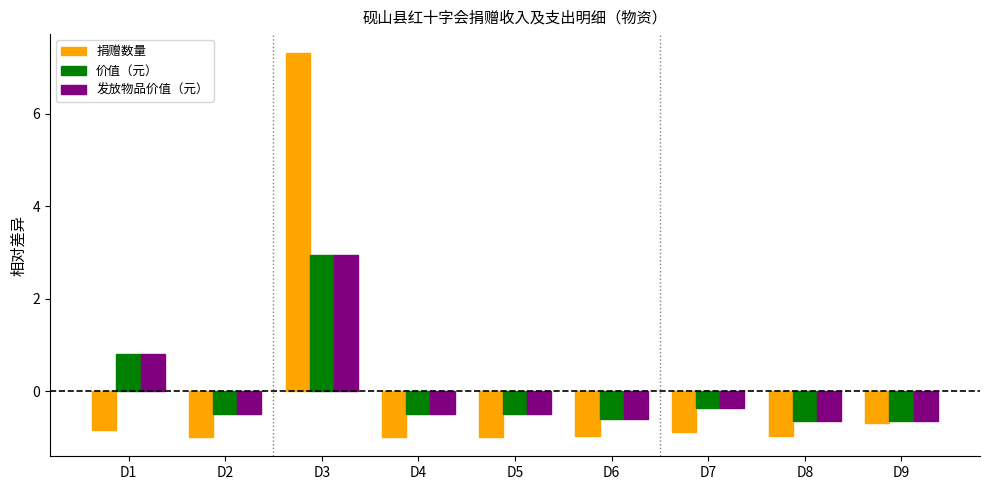

The 捐赠数量 series shows -1.6 at D5. True or false?

False